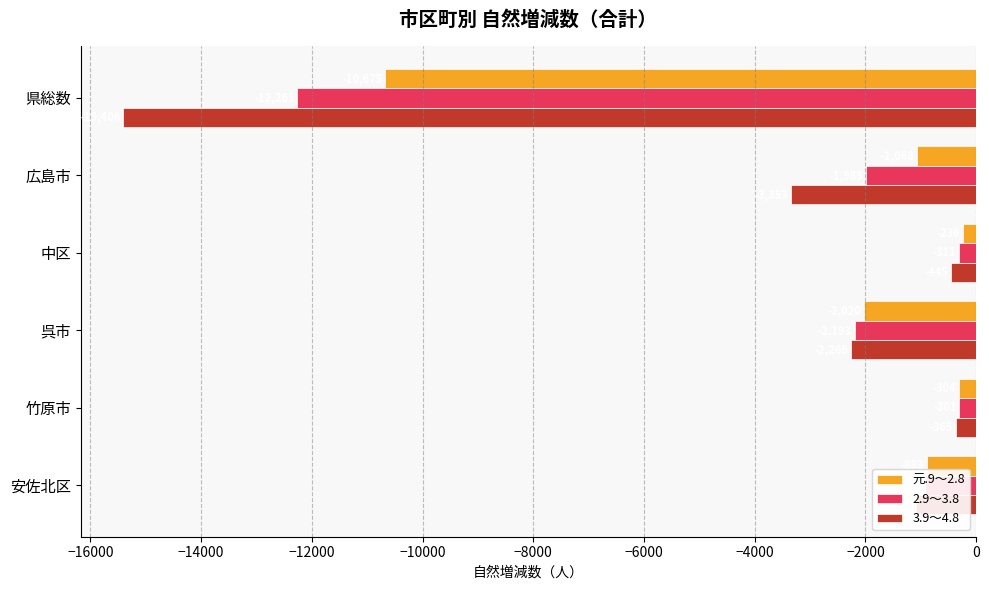

The 3.9～4.8 series shows -365 at 竹原市. True or false?

True